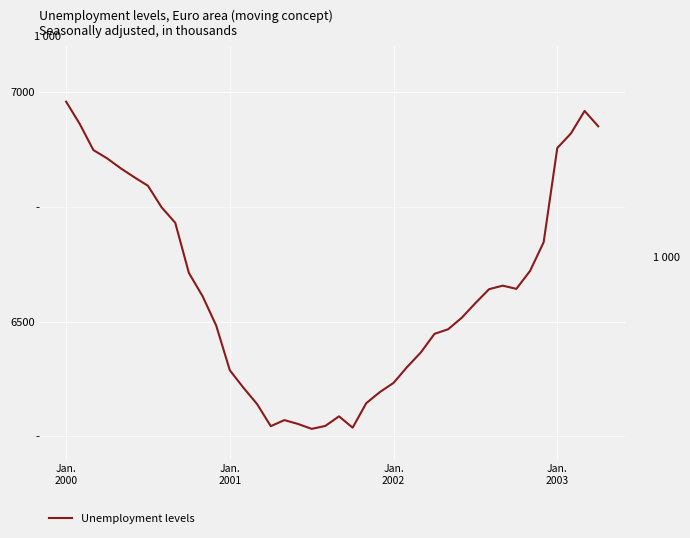

How many values are below 6555?

20